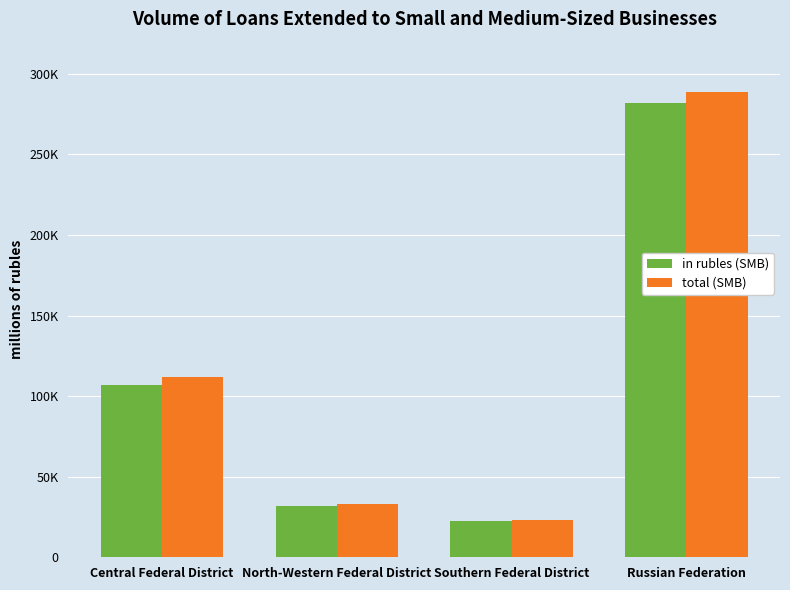

What is the sum of the total (SMB) values at Central Federal District and North-Western Federal District?

144912